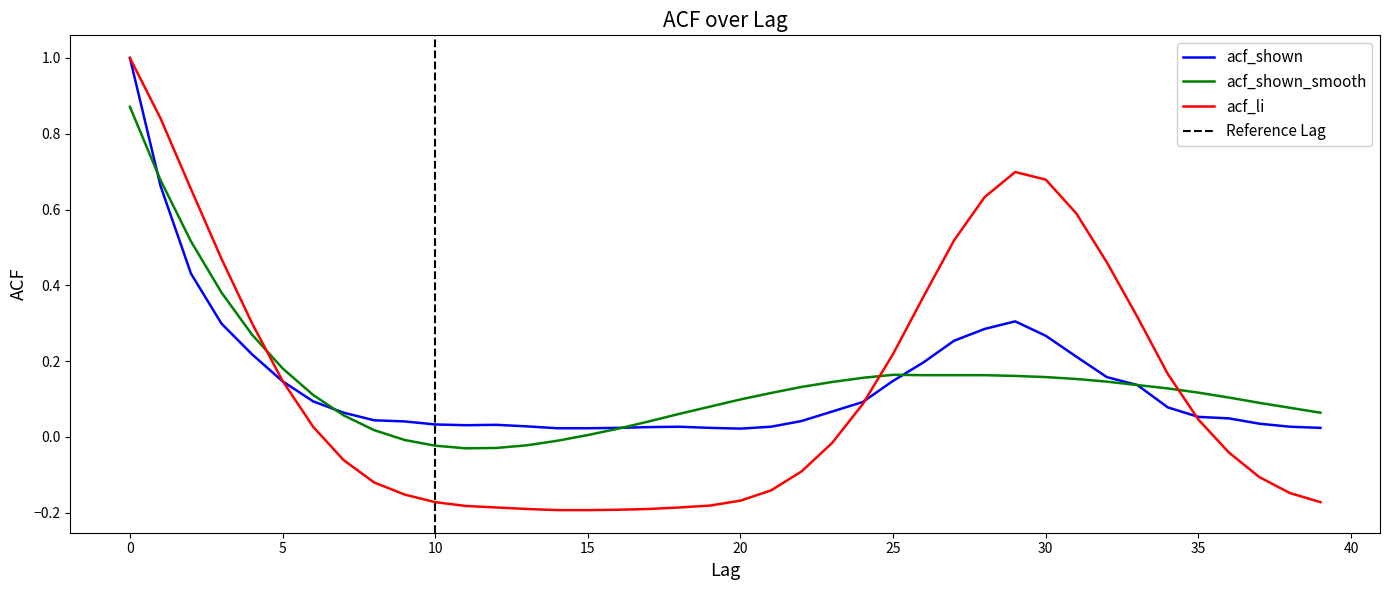

How many interior local peaks does the acf_shown_smooth series have?

1